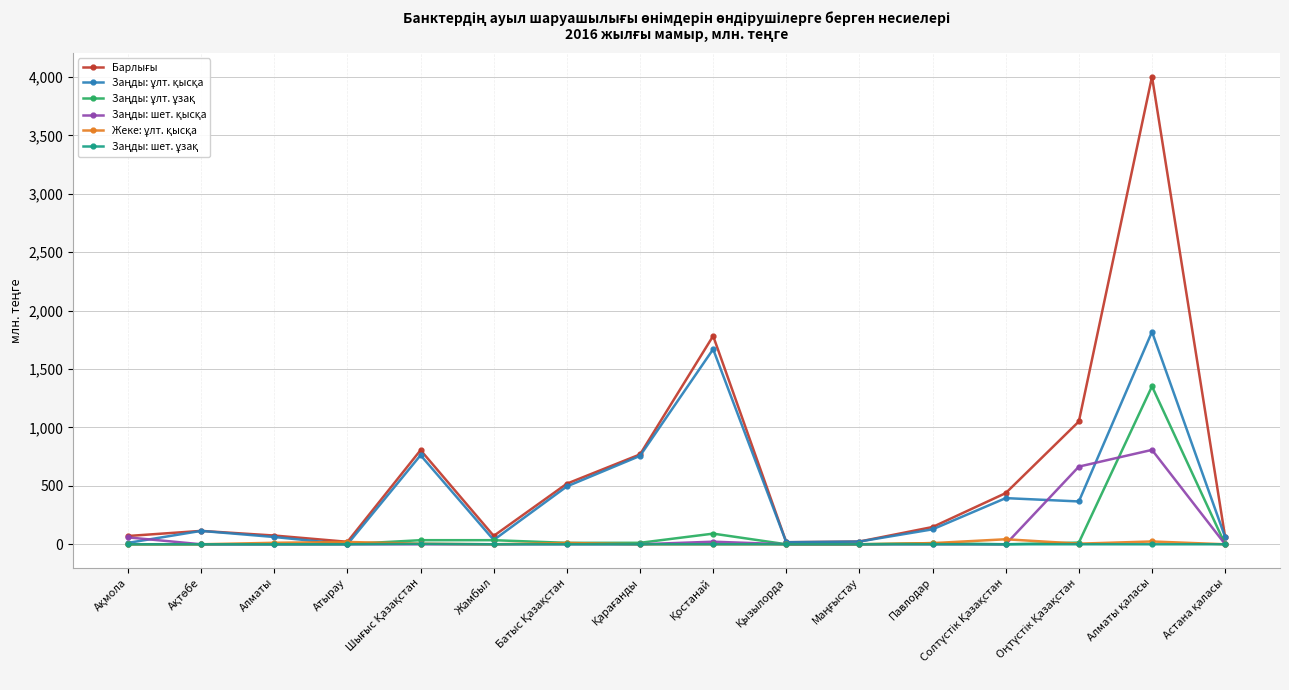

What is the label of the 14th point from the right?

Алматы